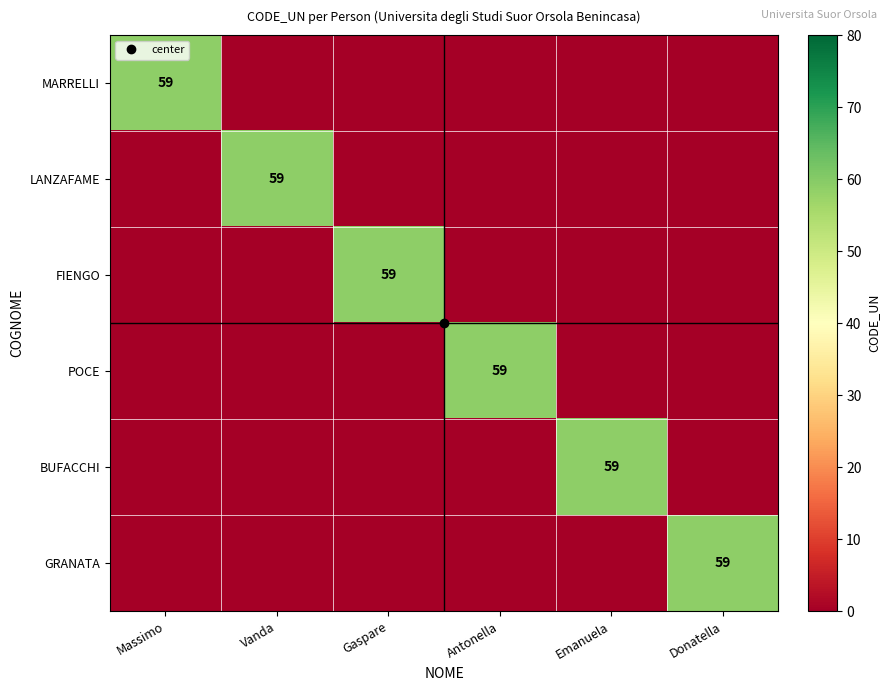

Where is FIENGO nearest to the value 29?

Massimo